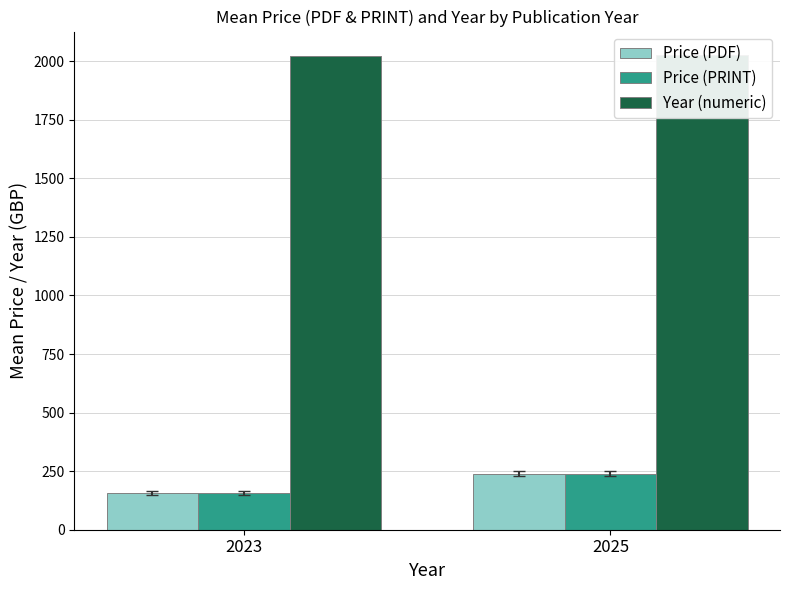

What is the sum of all Price (PDF) values?

397.4